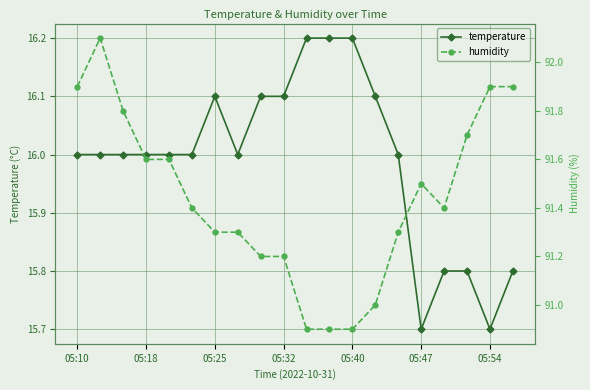

What is the lowest value of the temperature series?

15.7